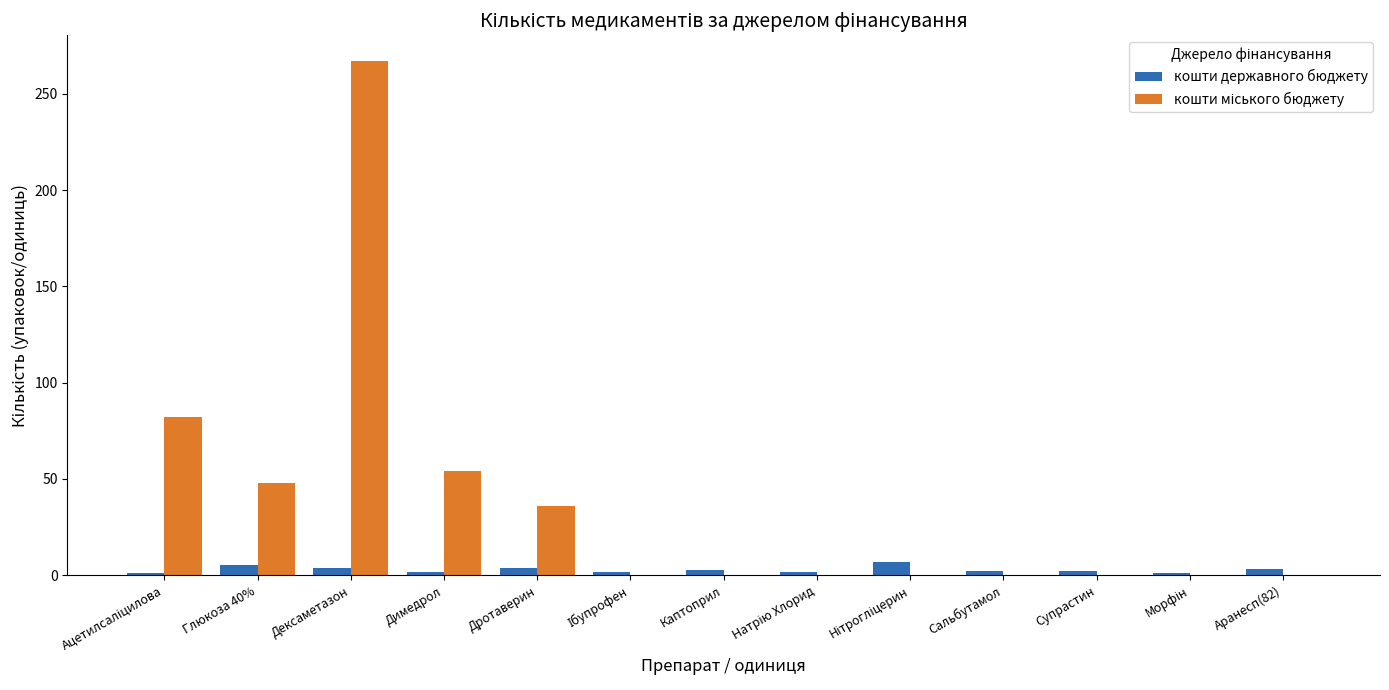

At which category is the sum across all series the highest?

Дексаметазон